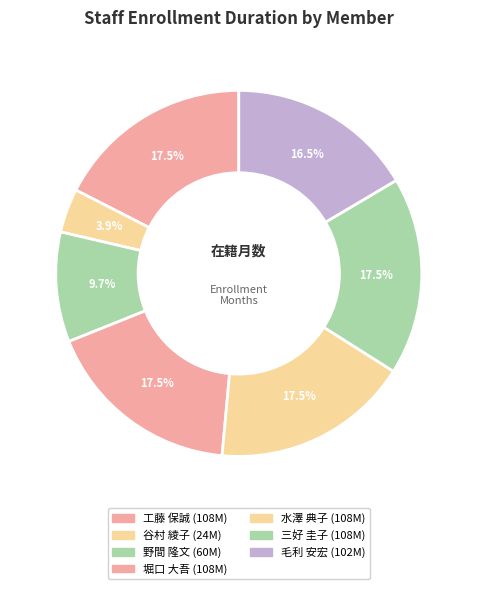

To the nearest percent, what portion does 堀口 大吾 represent?

17%